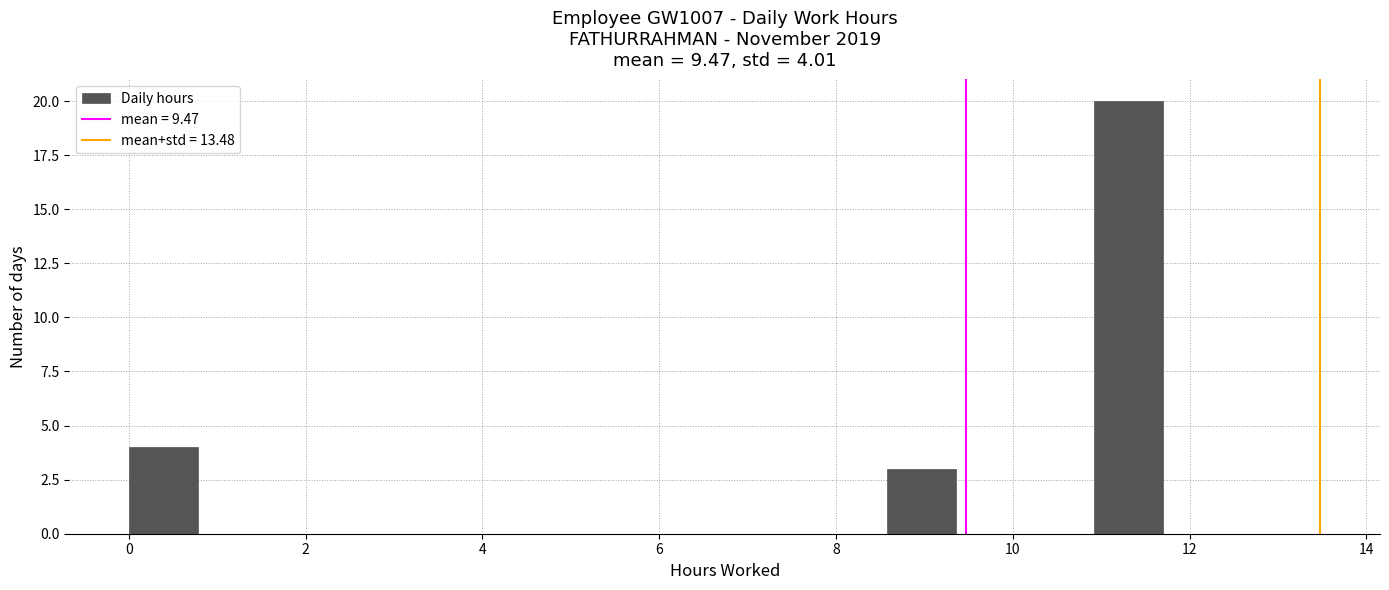

Around what value on the x-axis is the tallest bar? Give the approximate position of its centre, as read against the axis.

11.4